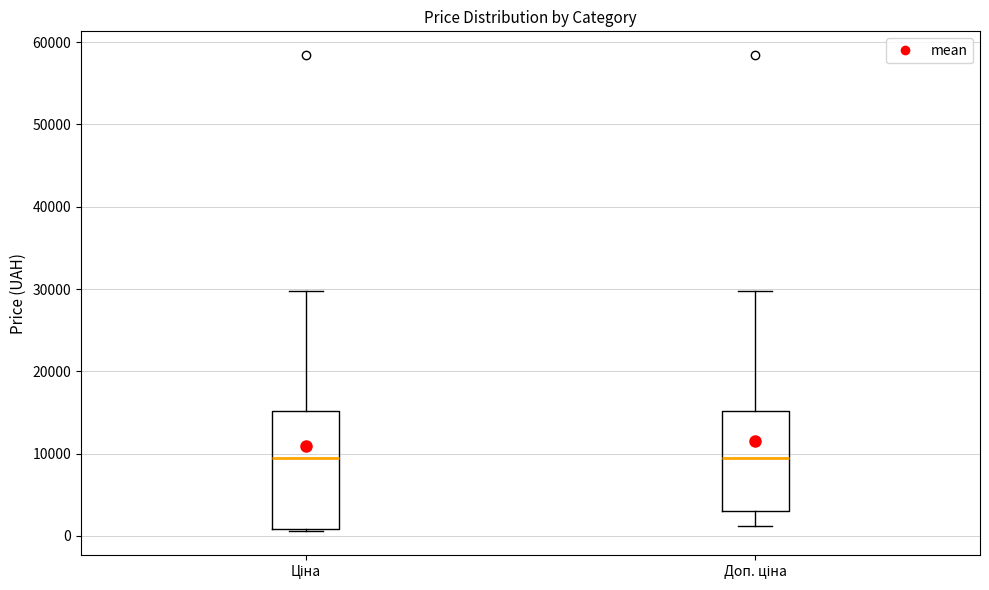

Which box is the tallest, from its lower edge to its upper edge?

Ціна